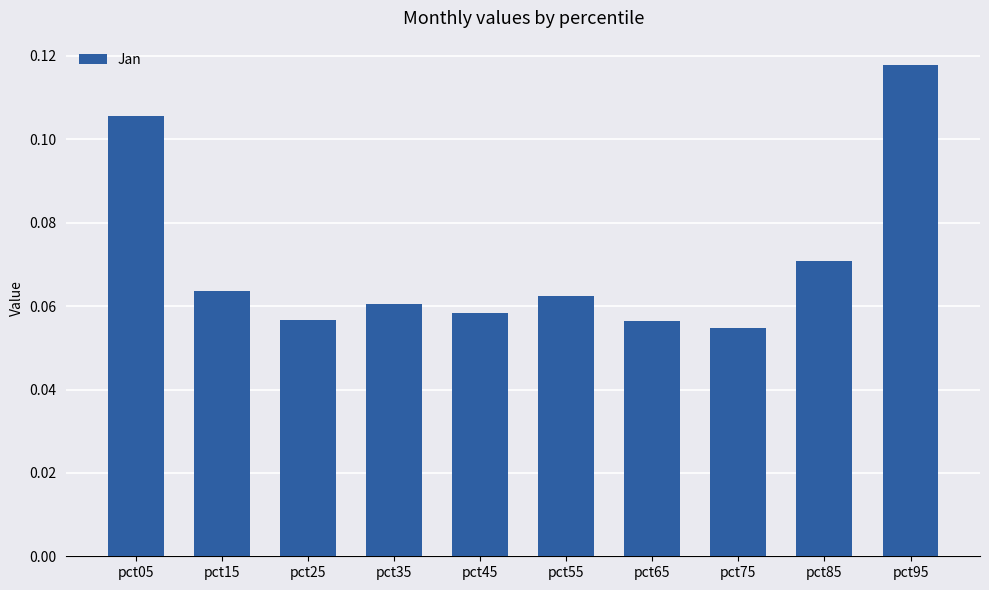

What is the change in value from pct35 to pct95?

+0.1